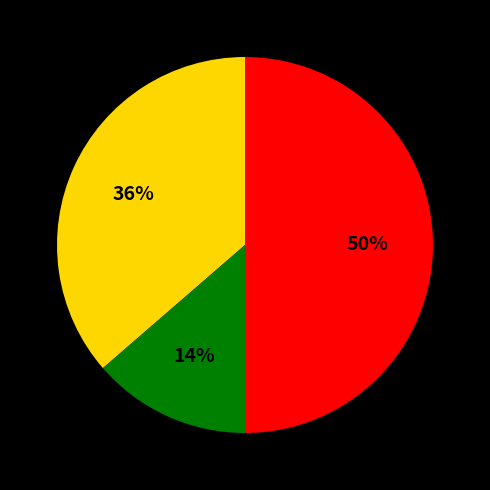

To the nearest percent, what is the difference between the largest and smallest slice percentages?

36%